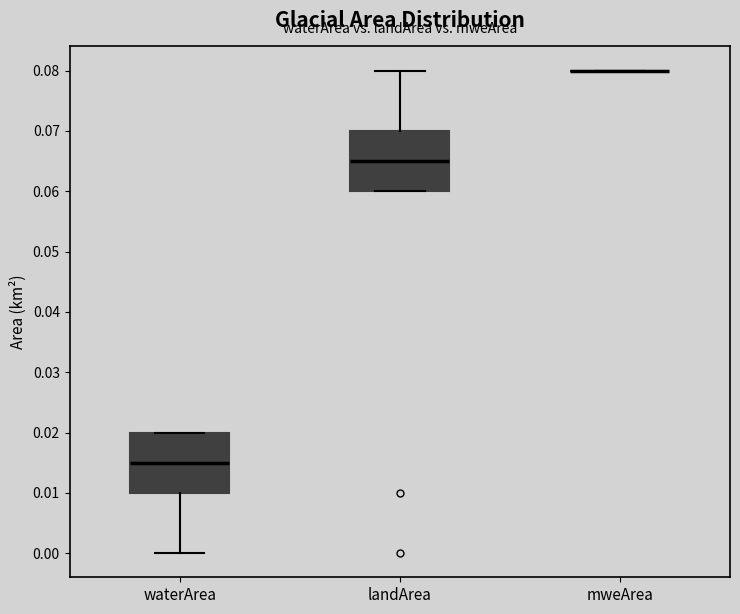

Reading left to right, read every box against the y-axis: the position of its median line, the range the box covers, and the ends of its whiskers. The values are not printed on the chart, so give them approximately, as read against the axis.

waterArea: median 0.015, box 0.010 to 0.020, whiskers 0.000 to 0.020
landArea: median 0.065, box 0.060 to 0.070, whiskers 0.060 to 0.080
mweArea: box collapsed to a line at 0.080, whiskers 0.080 to 0.080